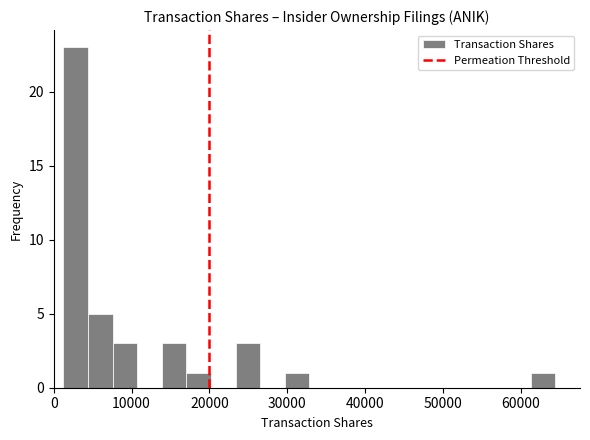

Read against the x-axis, roughly where is the centre of the tallest bar?

3000